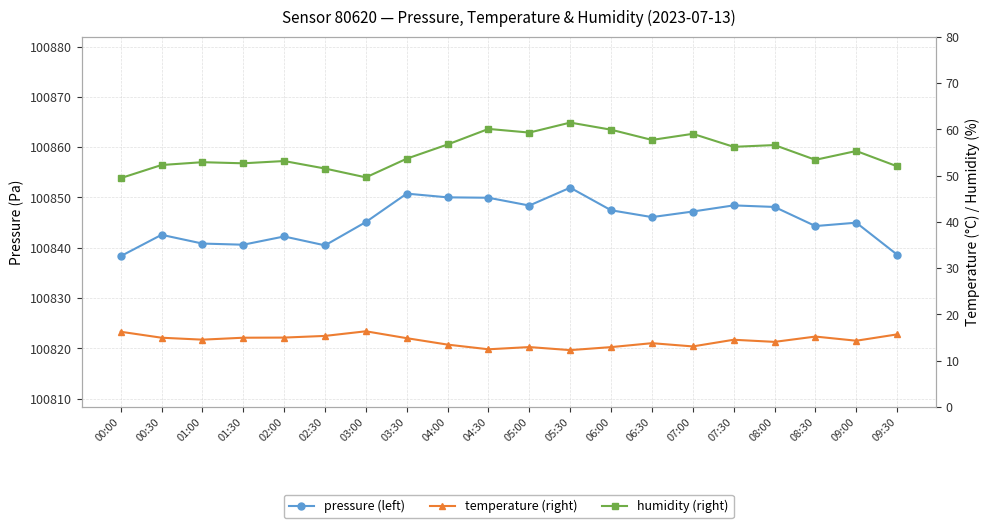

The humidity (right) series shows 28.4 at 01:30. True or false?

False